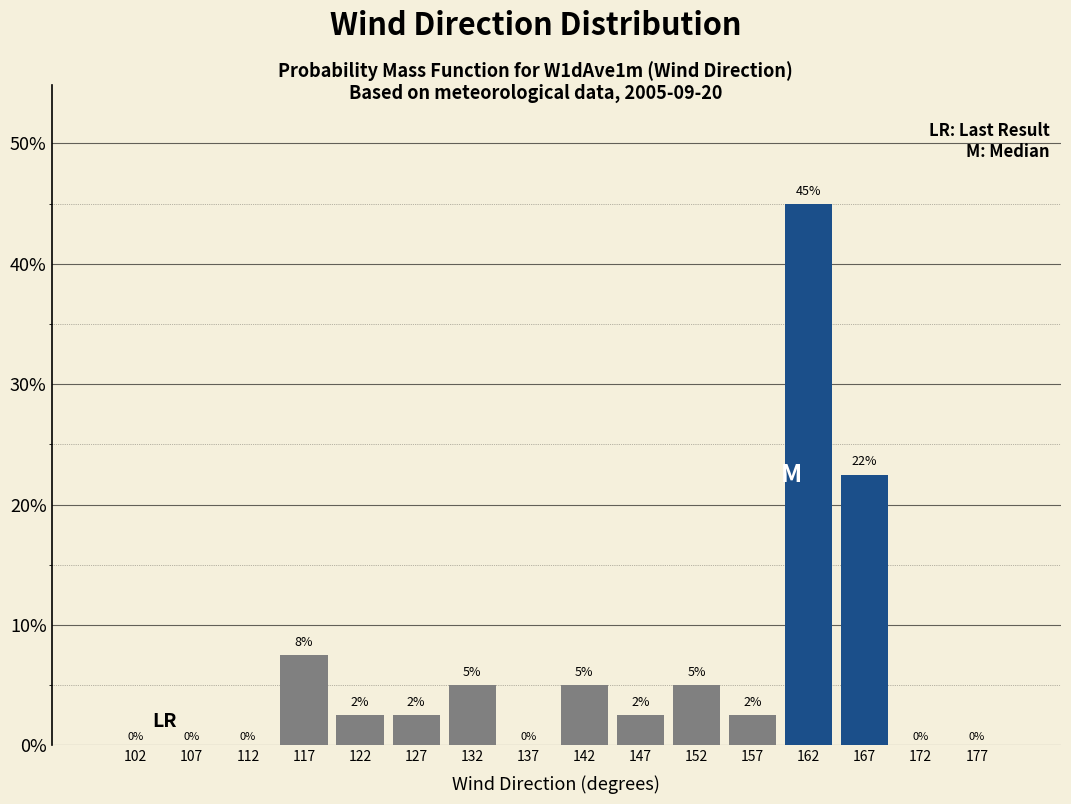

Over which range of the x-axis is the bar tallest?

160 to 165